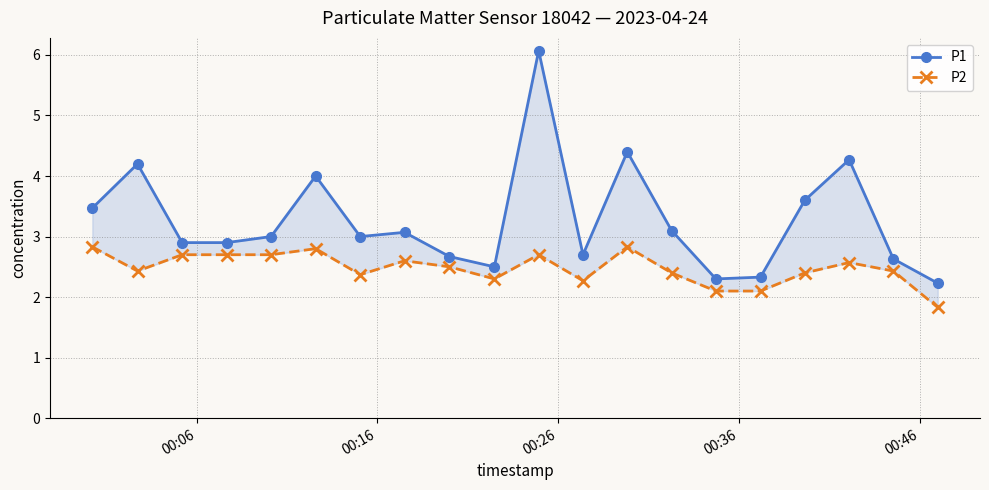

What is the difference between the maximum and minimum values in the P2 series?

1.0